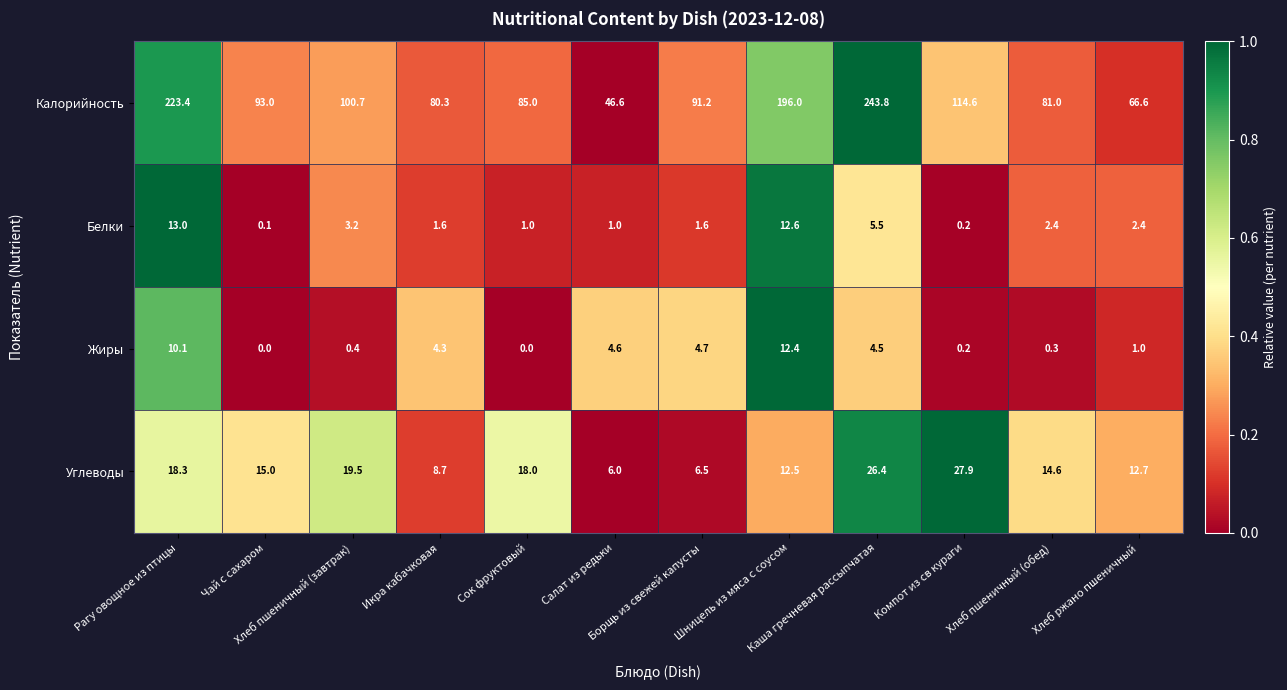

What is the greatest value displayed?

243.8